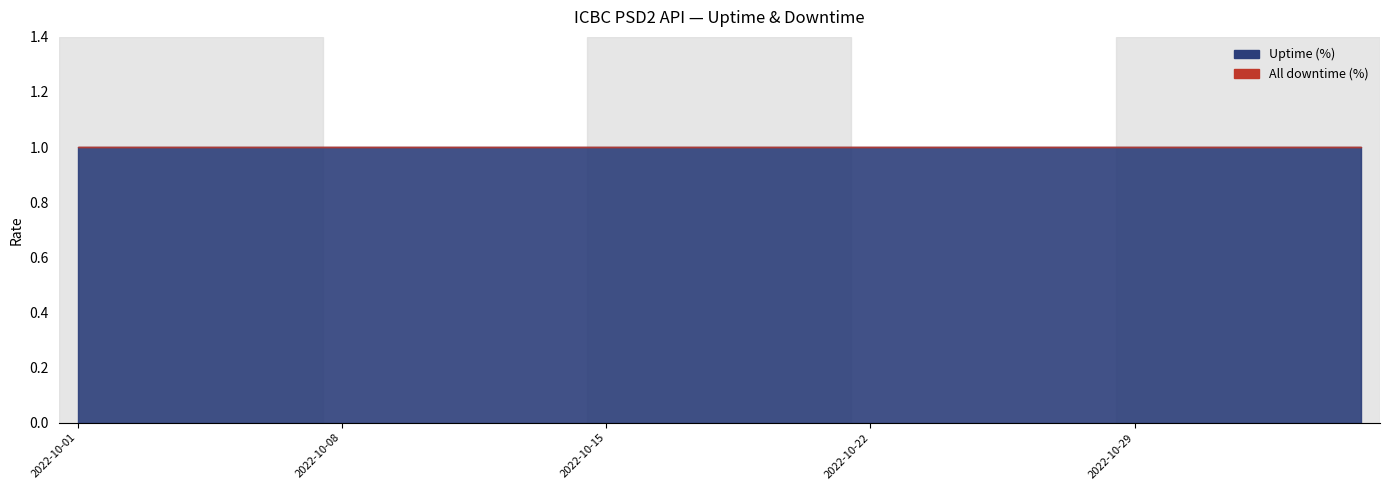

At which category is the sum across all series the highest?

2022-10-01